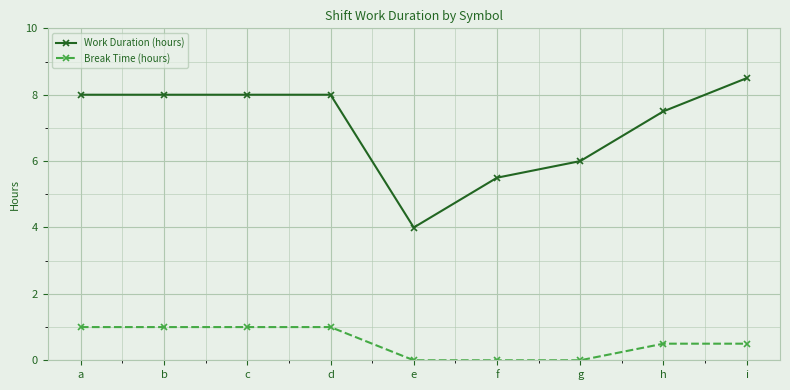

What is the lowest value of the Work Duration (hours) series?

4.0